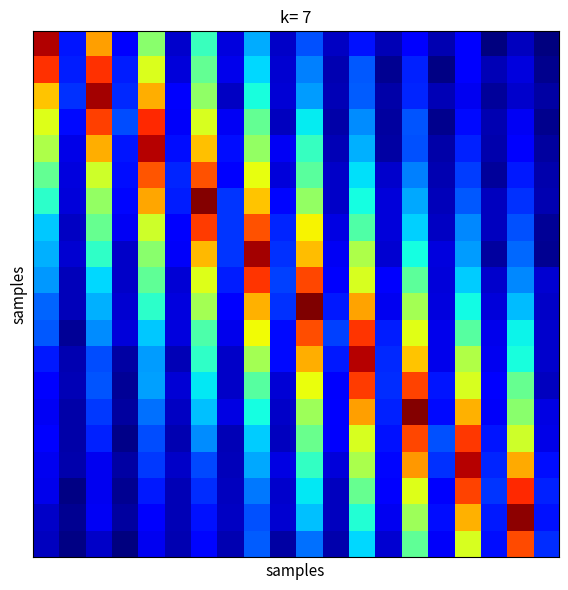

How many distinct data groups are displayed?

20